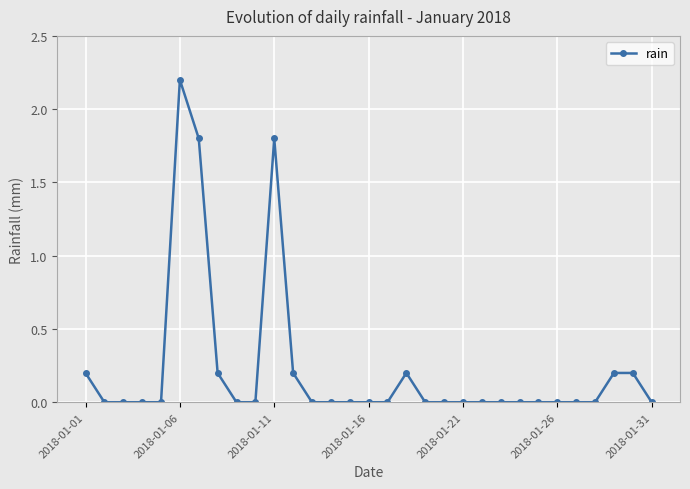

What is the maximum value shown in the chart?

2.2